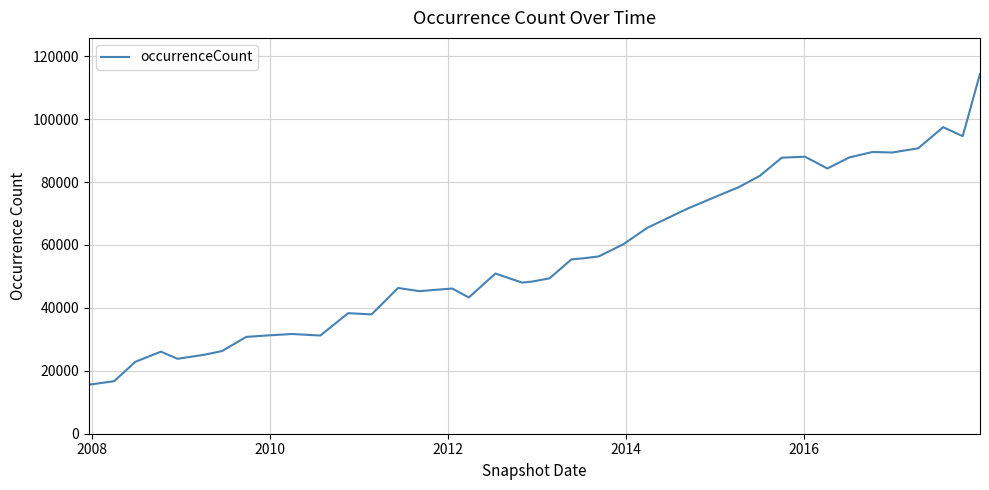

What is the minimum value shown in the chart?

15581